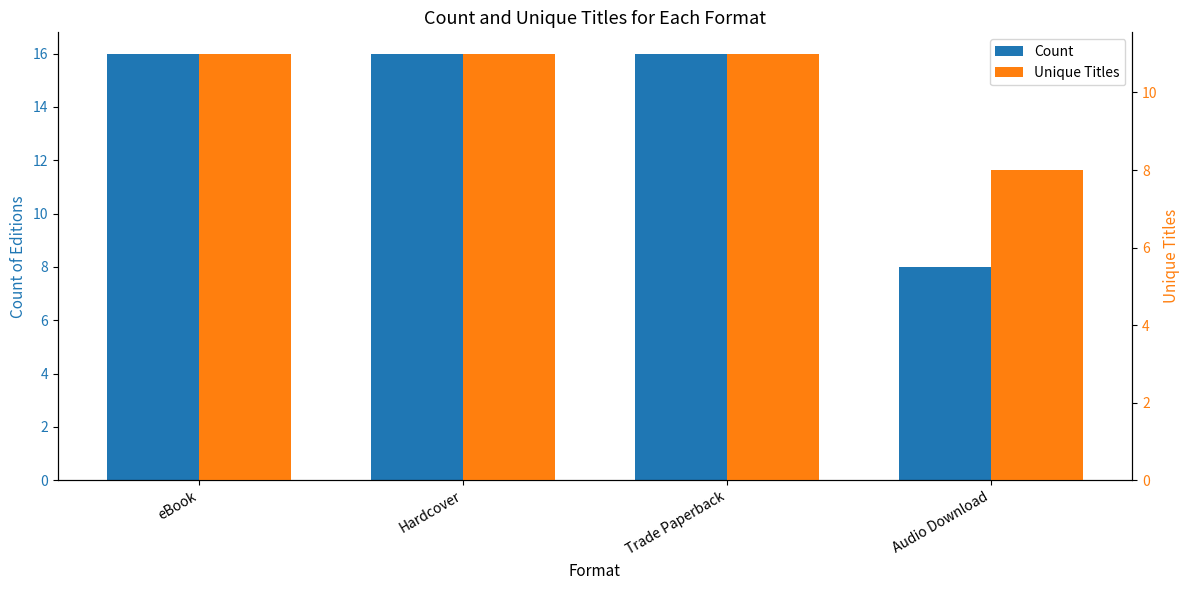

List the labels in order of Count value, smallest first.

Audio Download, eBook, Hardcover, Trade Paperback